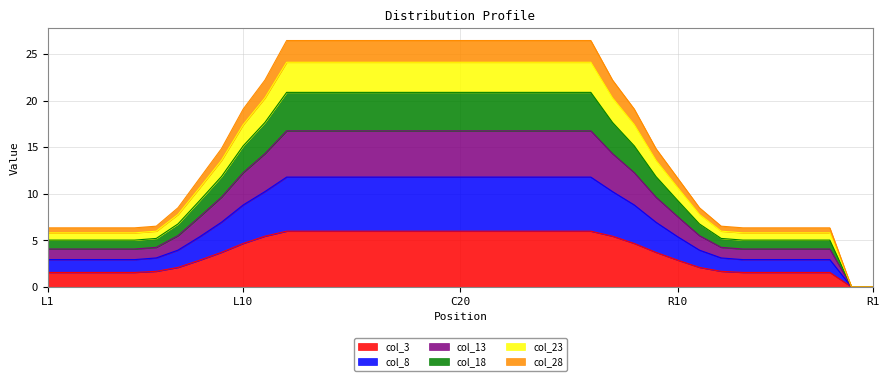

True or false: col_3 and col_18 cross at least once.

False